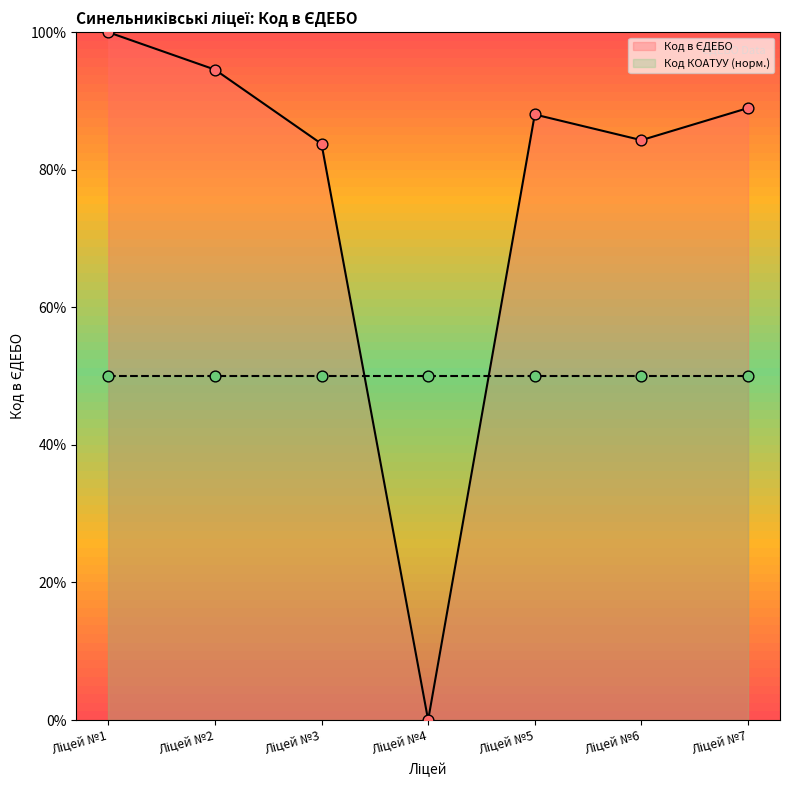

What is the change in value from Ліцей №2 to Ліцей №3?

-10.8